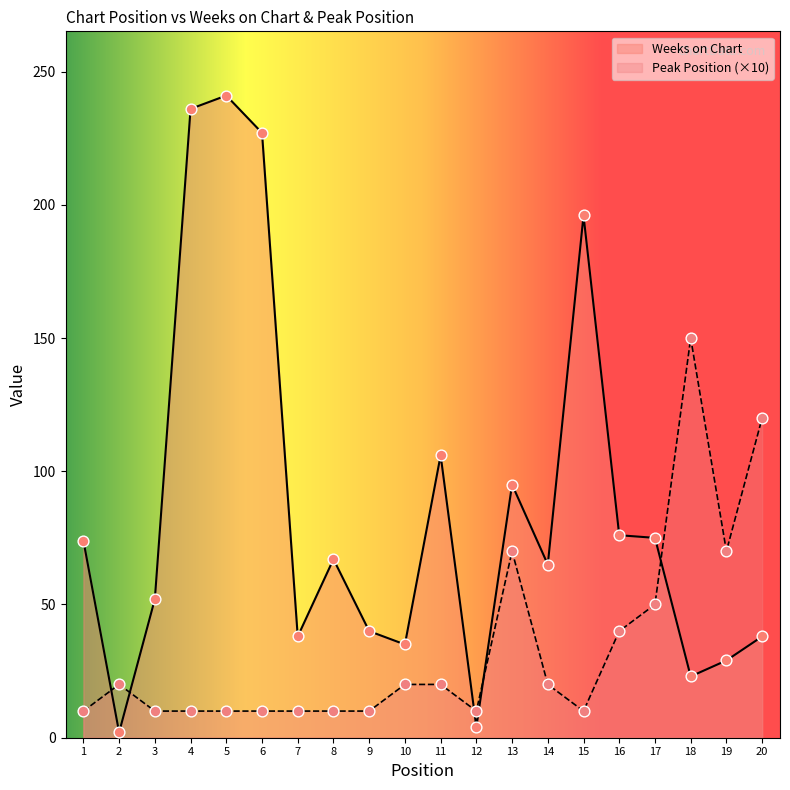

Which series contains the highest Y value?

Weeks on Chart